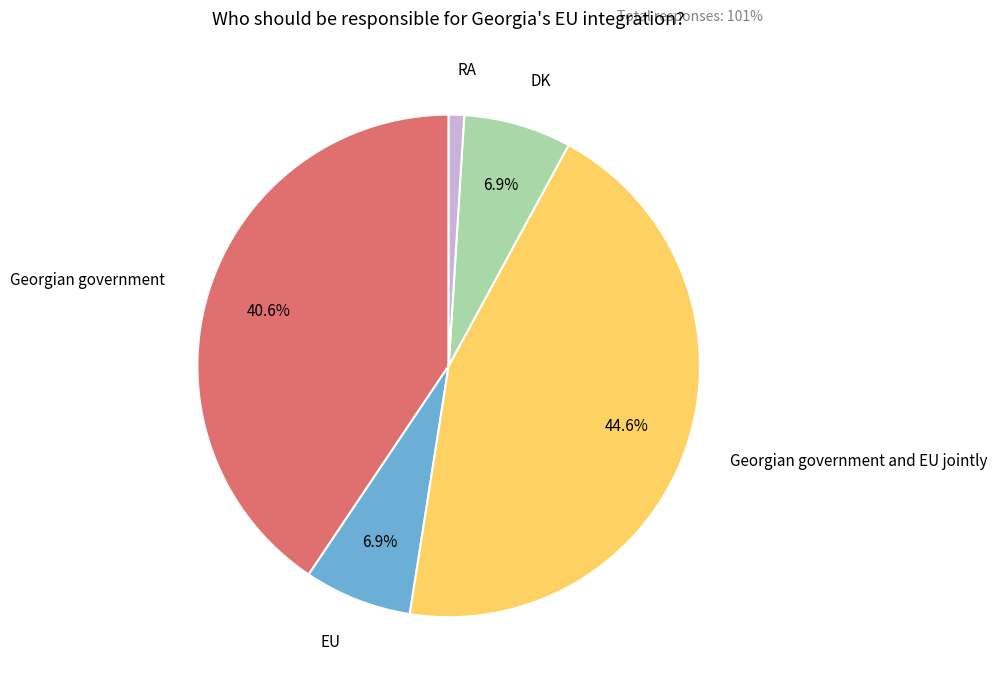

Is there any slice that represents more than half of the pie?

No